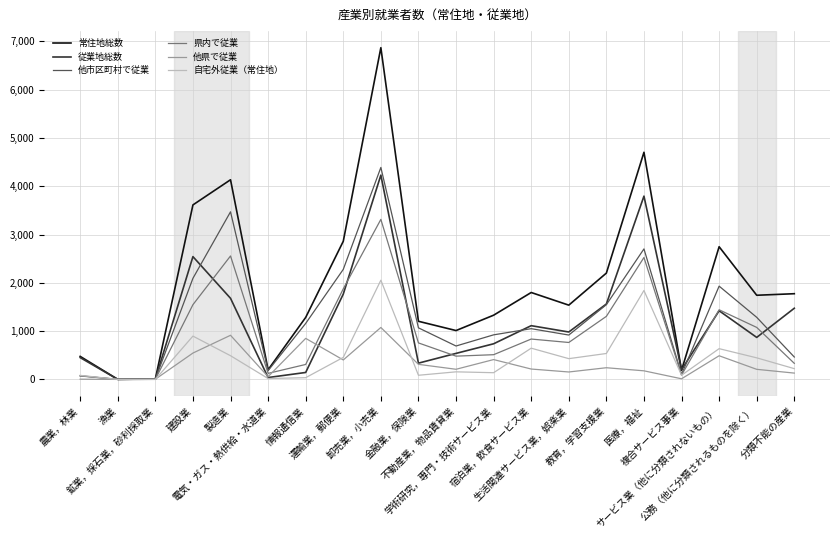

What is the total value across all series at 卸売業，小売業?

21936